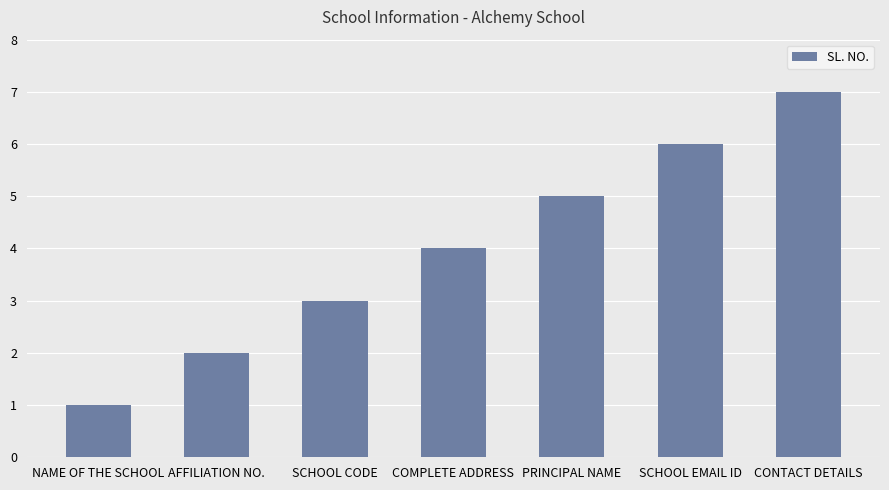

Reading left to right, transcribe all the data shown in this chart.

NAME OF THE SCHOOL=1	AFFILIATION NO.=2	SCHOOL CODE=3	COMPLETE ADDRESS=4	PRINCIPAL NAME=5	SCHOOL EMAIL ID=6	CONTACT DETAILS=7